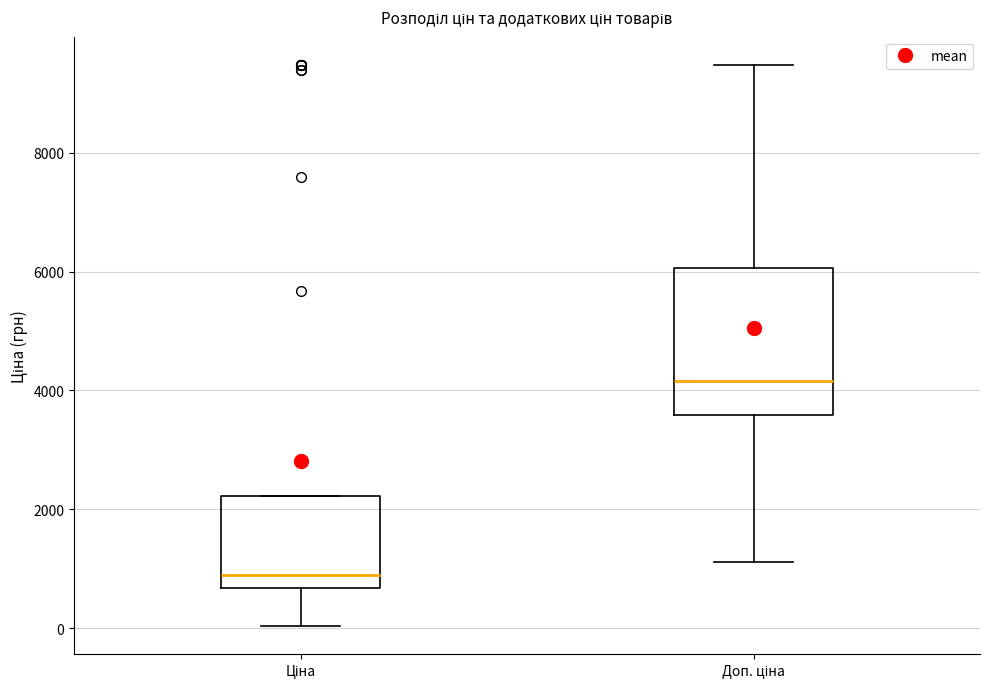

Reading left to right, transcribe this box plot: for each box, give where its median line is, the range the box spans, and where its two whiskers end, as read against the y-axis. The values are not printed on the chart, so give them approximately, as read against the axis.

Ціна: median 800, box 600 to 2200, whiskers 0 to 2200
Доп. ціна: median 4200, box 3600 to 6000, whiskers 1200 to 9400